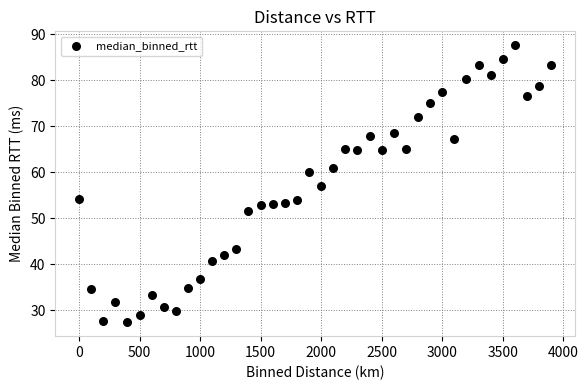

What is the range of Y values (max minus min)?

60.2